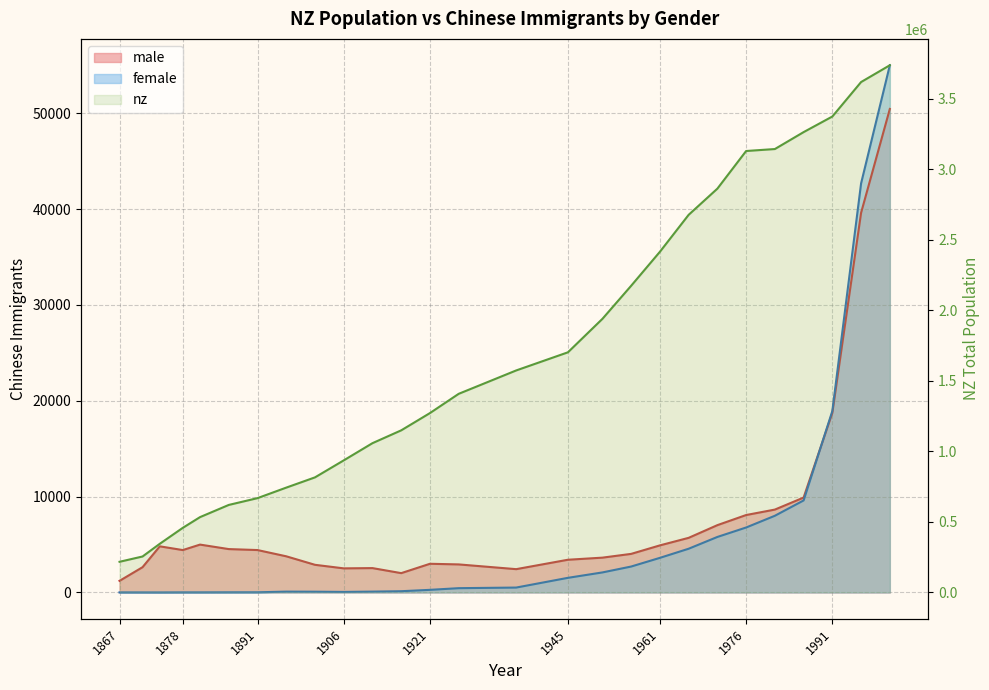

Is it true that nz equals 3373926 at 1991?

True